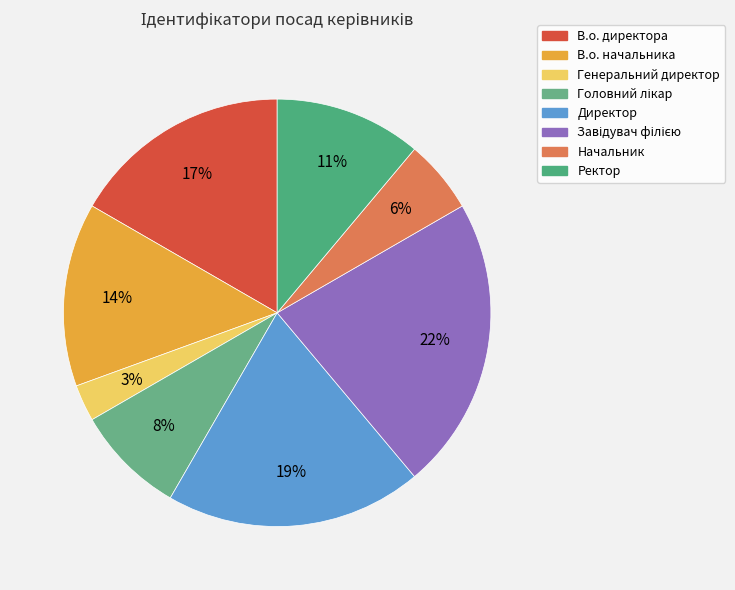

Count the number of slices in the pie.

8